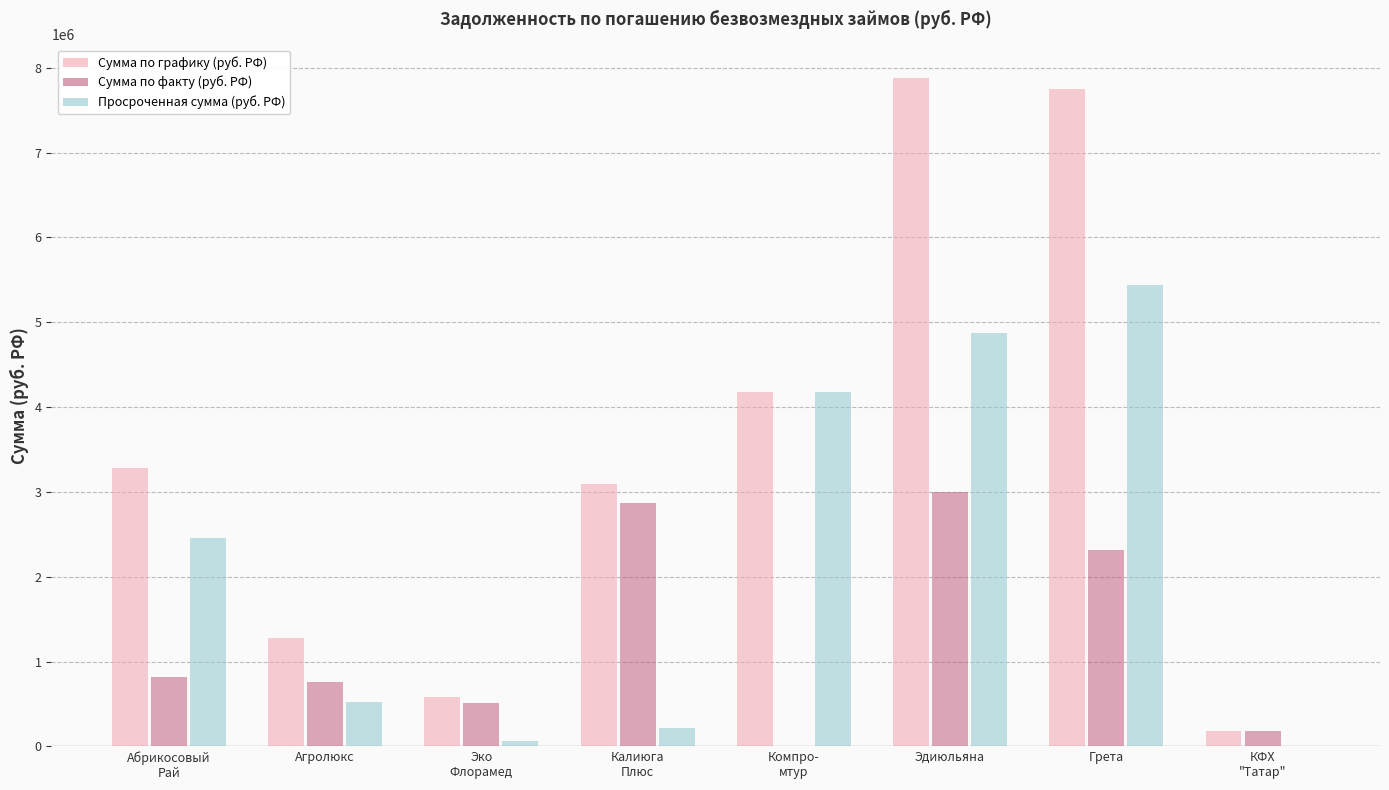

Are the bars horizontal?

No